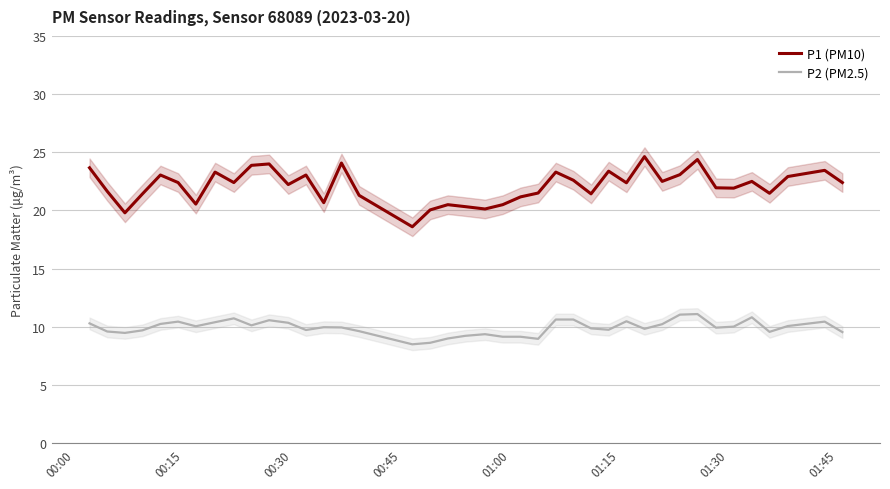

What is the value of the P2 (PM2.5) point at the 4th from the left?

9.7